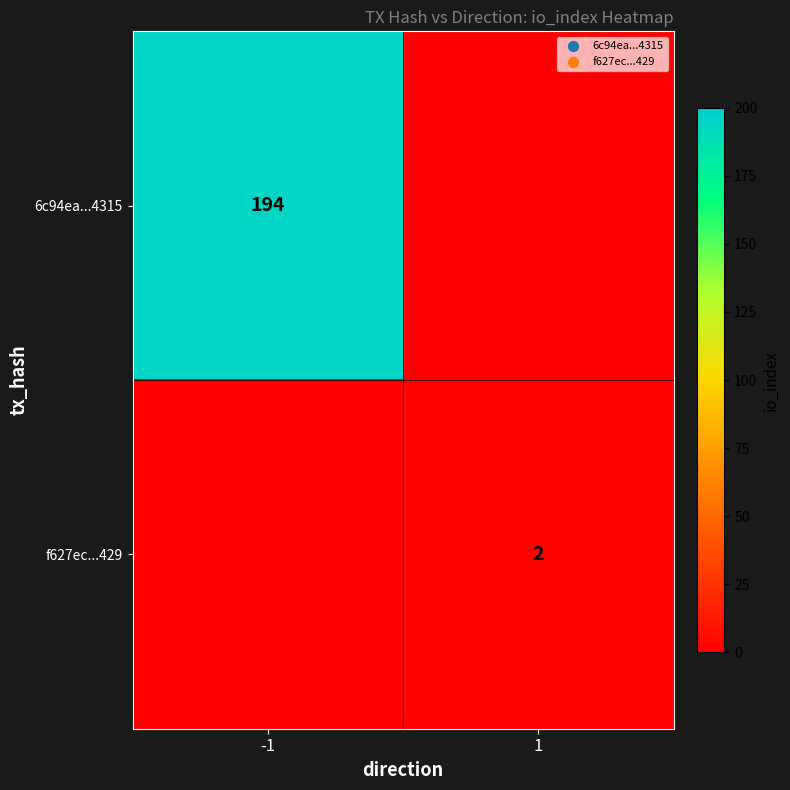

True or false: 6c94ea...4315 has a value of 317 at -1.

False